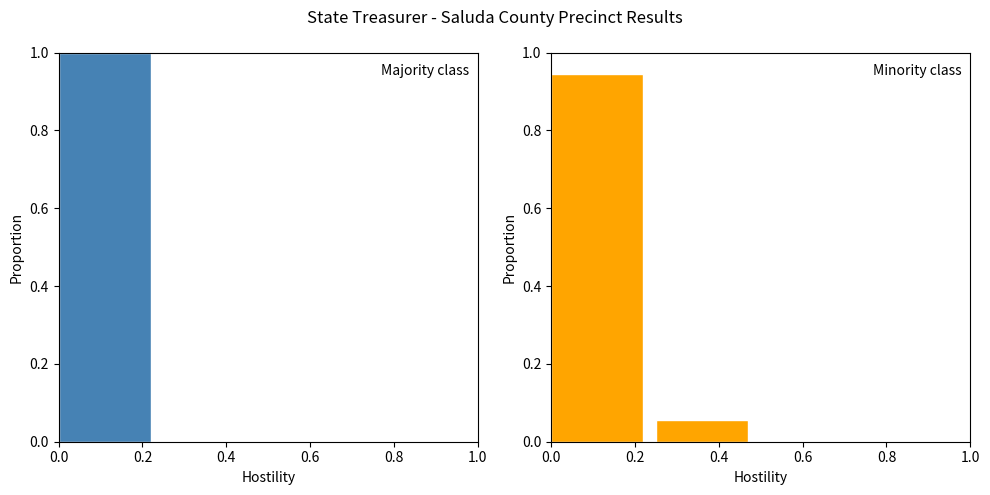

Reading left to right, what are all the values shown in this chart?

Curtis Loftis (Total Votes): 1.0	0.0	0.0	0.0
WRITE-IN (Total Votes): 0.9	0.1	0.0	0.0